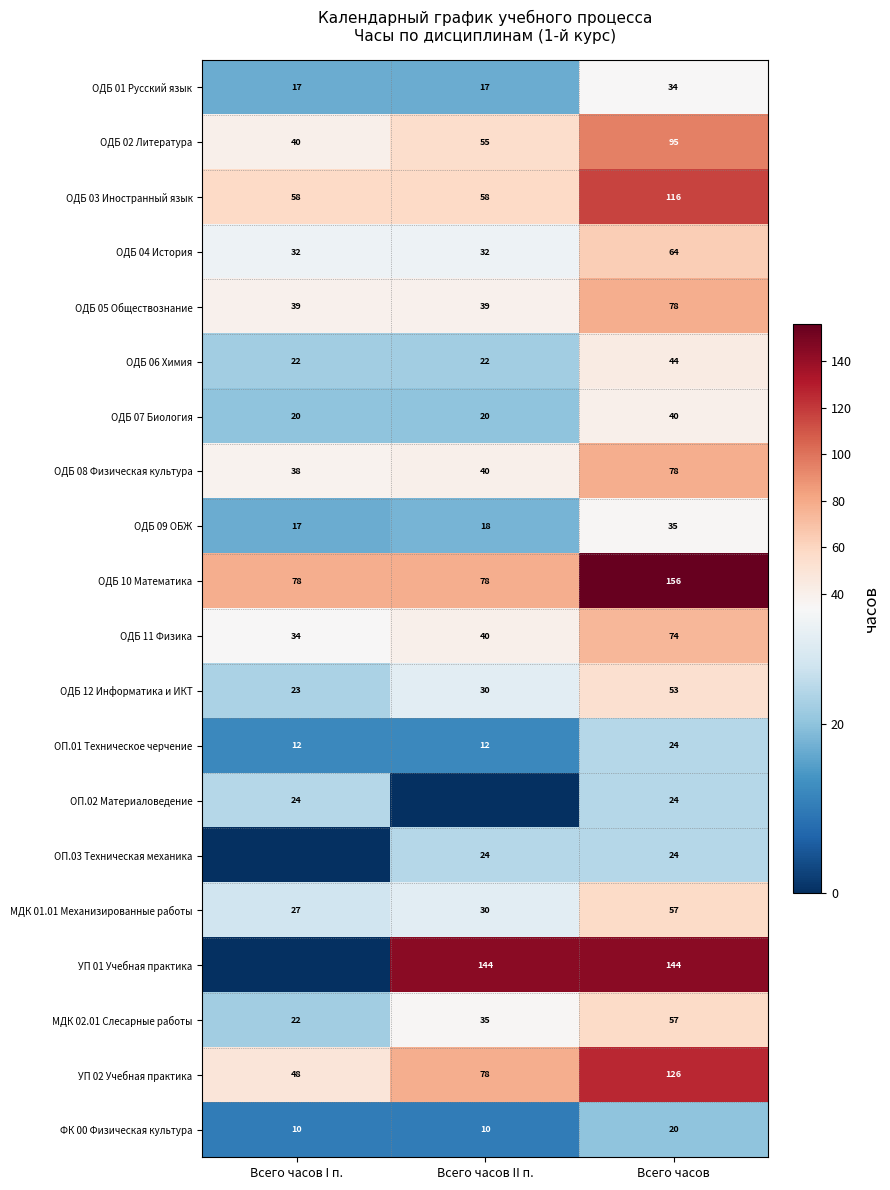

What is the difference between the ОДБ 05 Обществознание values at Всего часов I п. and Всего часов?

39